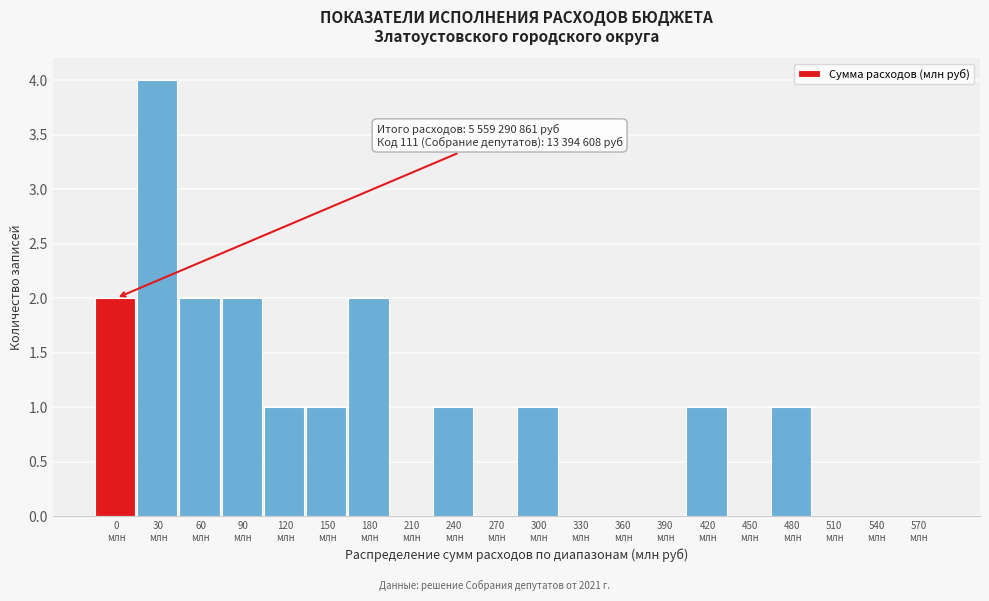

What is the greatest value displayed?

4